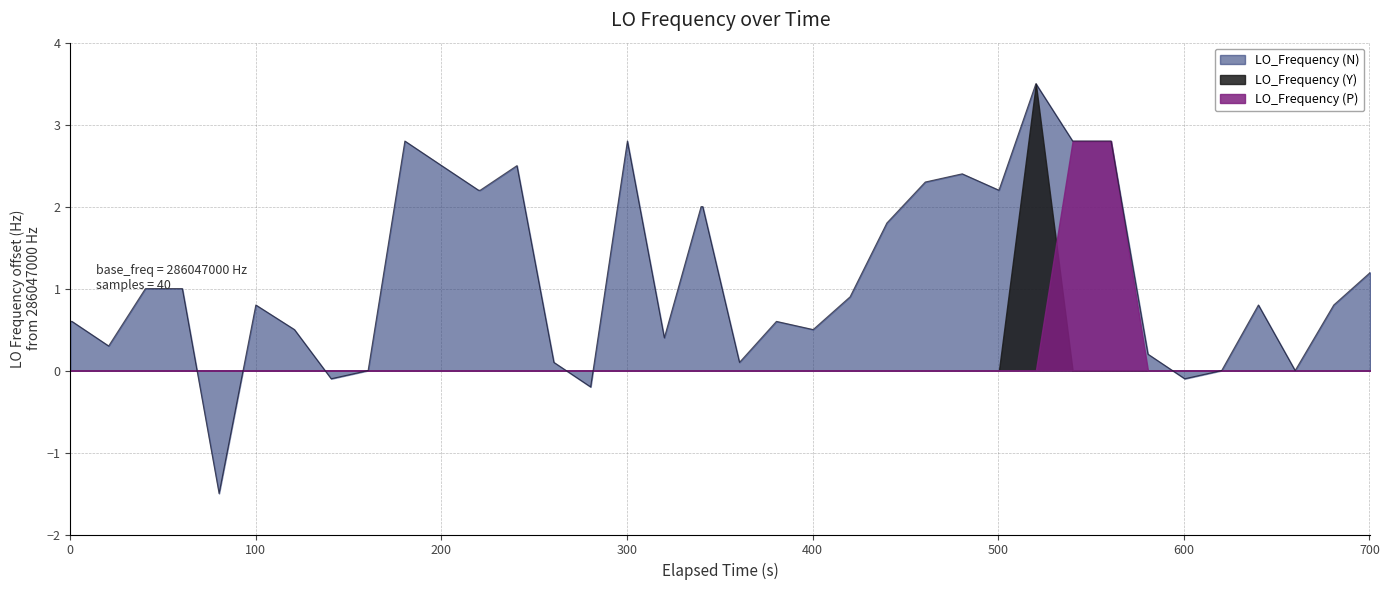

What is the highest value of the LO_Frequency (P) series?

2.8